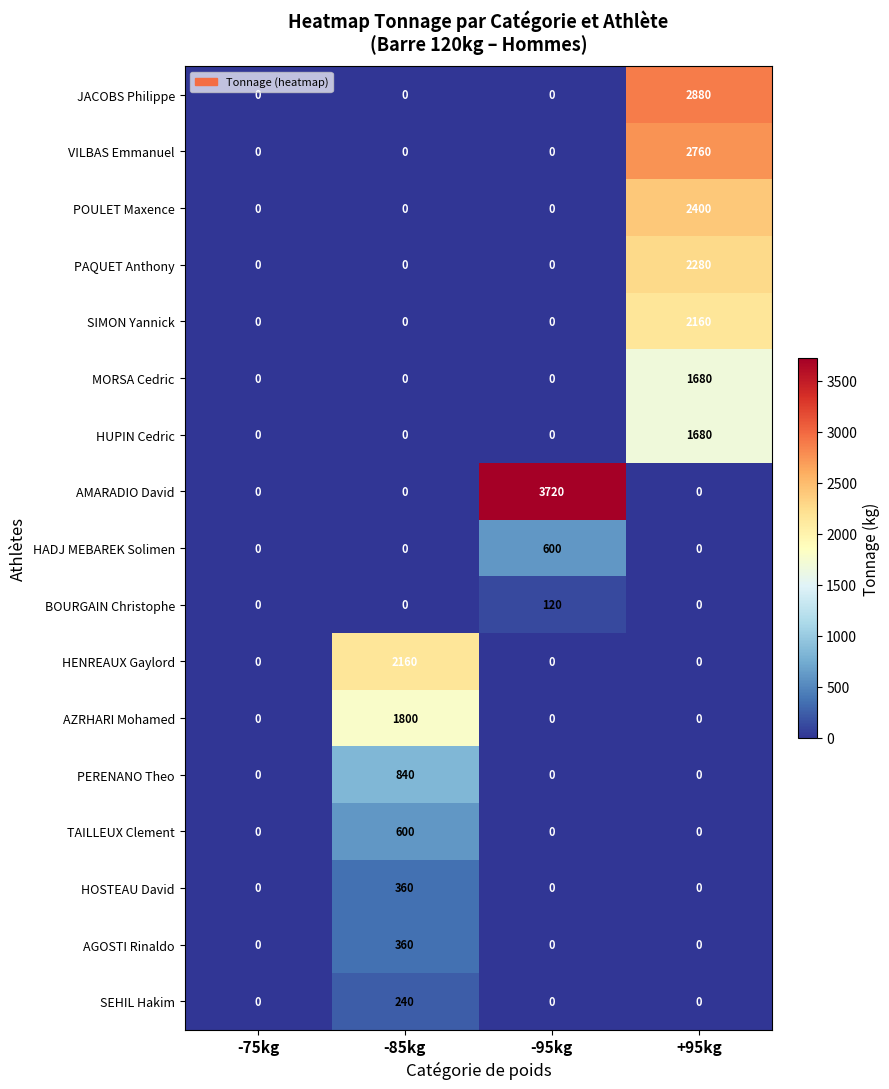

At how many categories does at least one series exceed 2867?

2